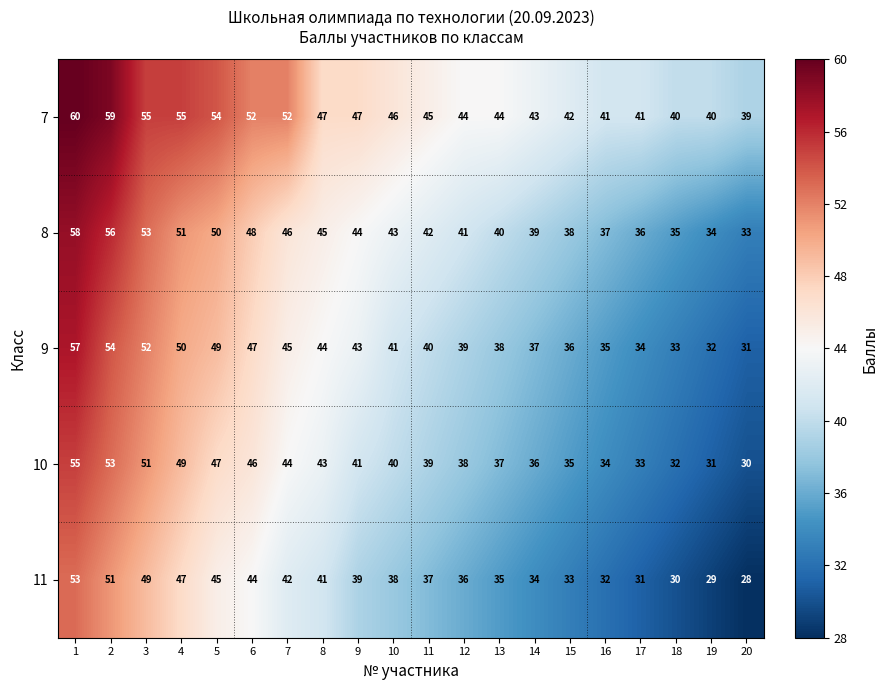

Rank the categories by 9 value from lowest to highest.

20, 19, 18, 17, 16, 15, 14, 13, 12, 11, 10, 9, 8, 7, 6, 5, 4, 3, 2, 1